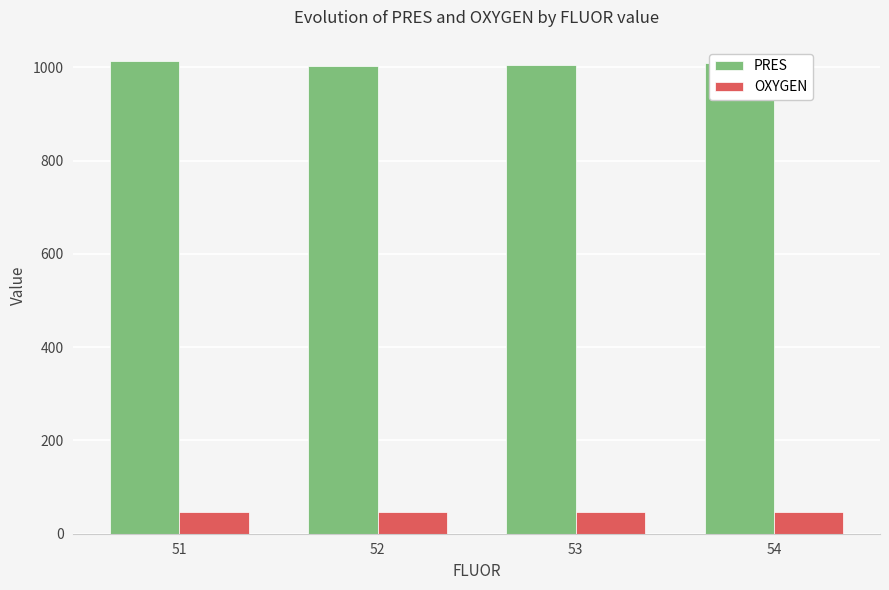

What is the difference between the highest and lowest values at 52?

955.9